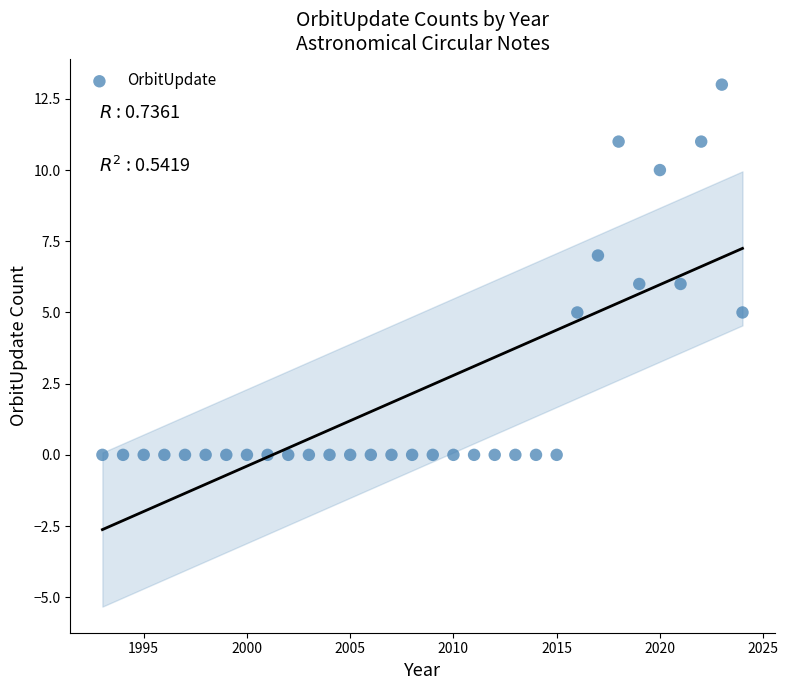

What is the range of X values (max minus min)?

31